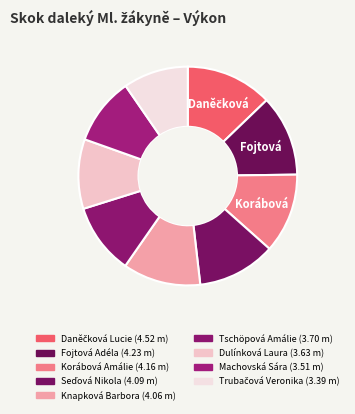

Rank the categories by value from lowest to highest.

Trubačová Veronika, Machovská Sára, Dulínková Laura, Tschöpová Amálie, Knapková Barbora, Seďová Nikola, Korábová Amálie, Fojtová Adéla, Daněčková Lucie